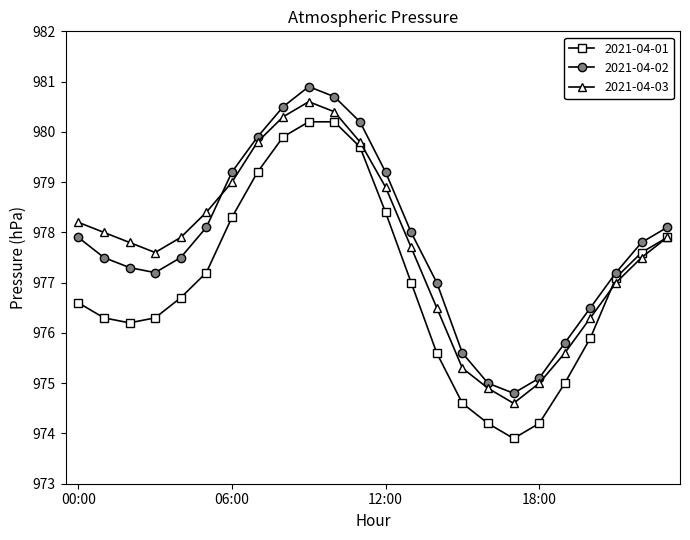

At how many categories does at least one series exceed 980?

4